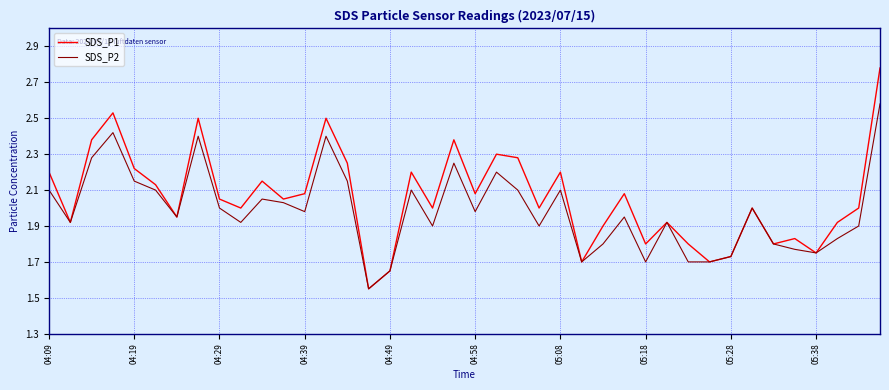

What are all the series names shown in the legend?

SDS_P1, SDS_P2